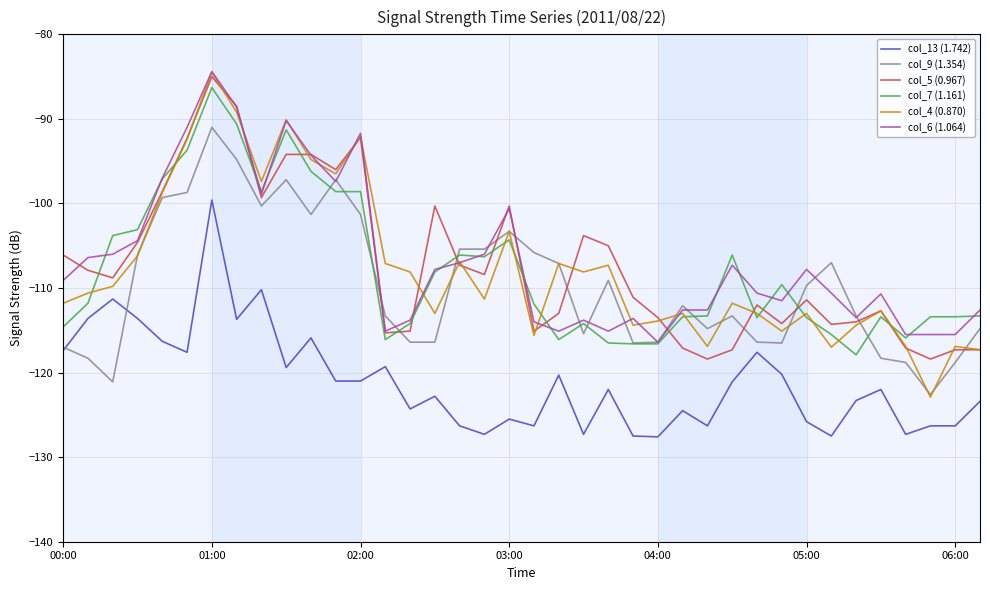

What is the minimum value for col_6 (1.064)?

-116.4